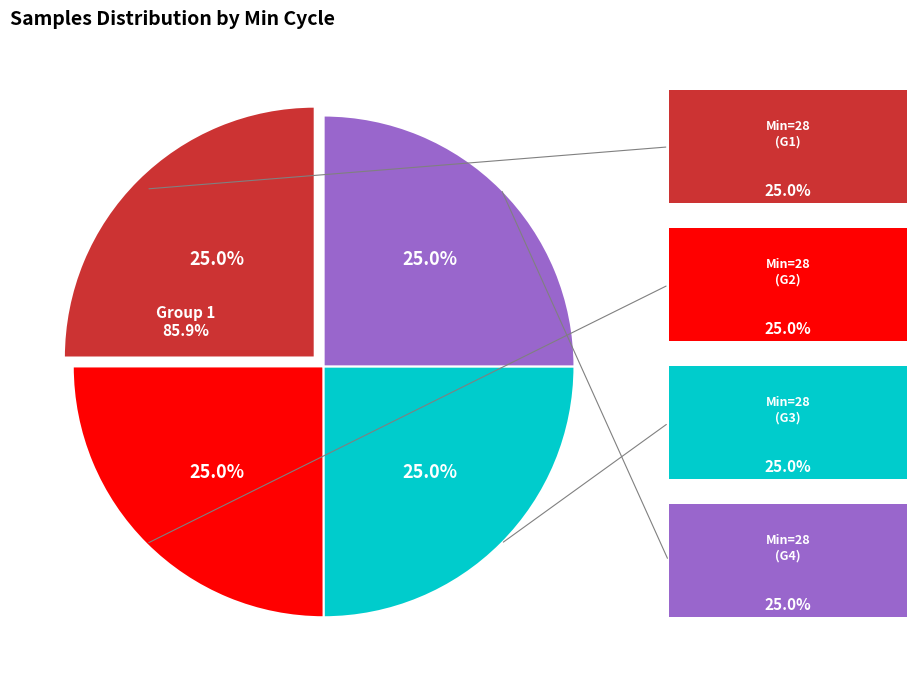

Which category has the smallest portion of the pie?

28